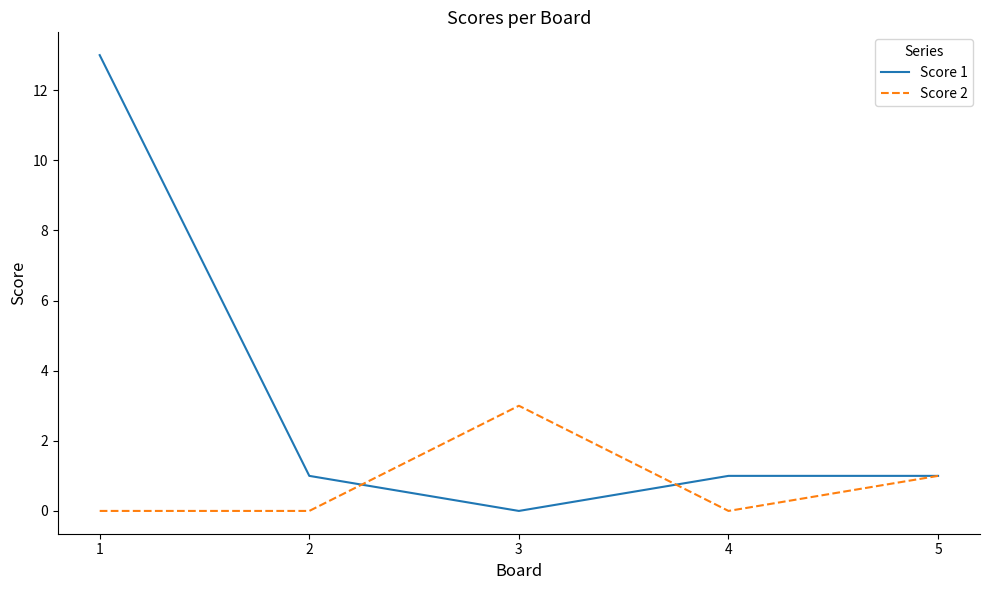

Reading left to right, what are all the values shown in this chart?

Score 1: 1=13	2=1	3=0	4=1	5=1
Score 2: 1=0	2=0	3=3	4=0	5=1